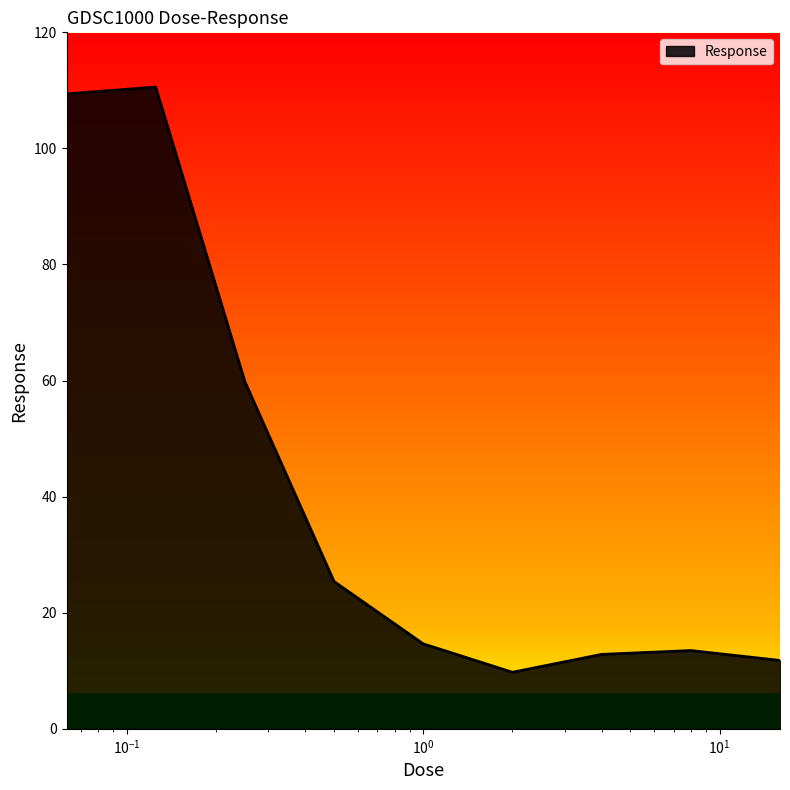

What is the difference between the maximum and second lowest values?

98.8